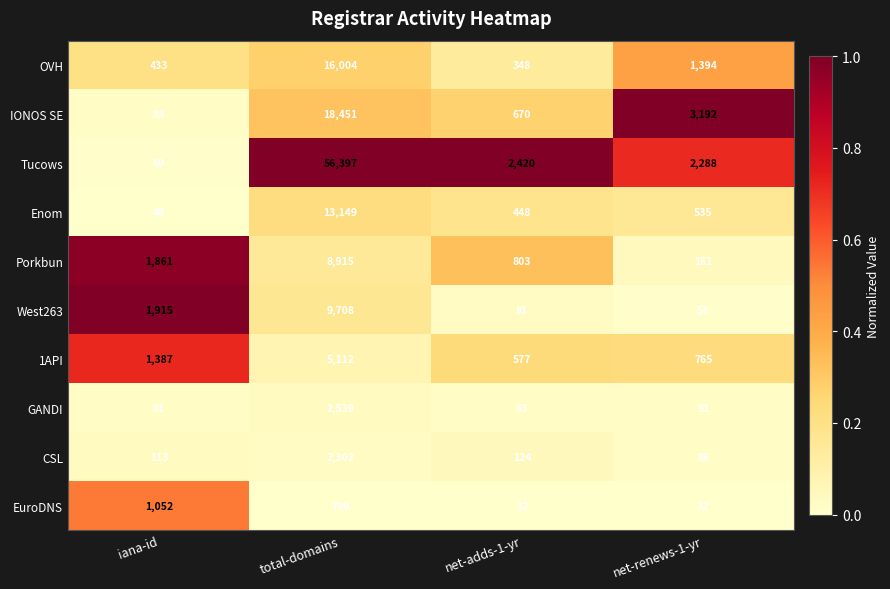

What is the difference between the highest and lowest values at total-domains?

55598